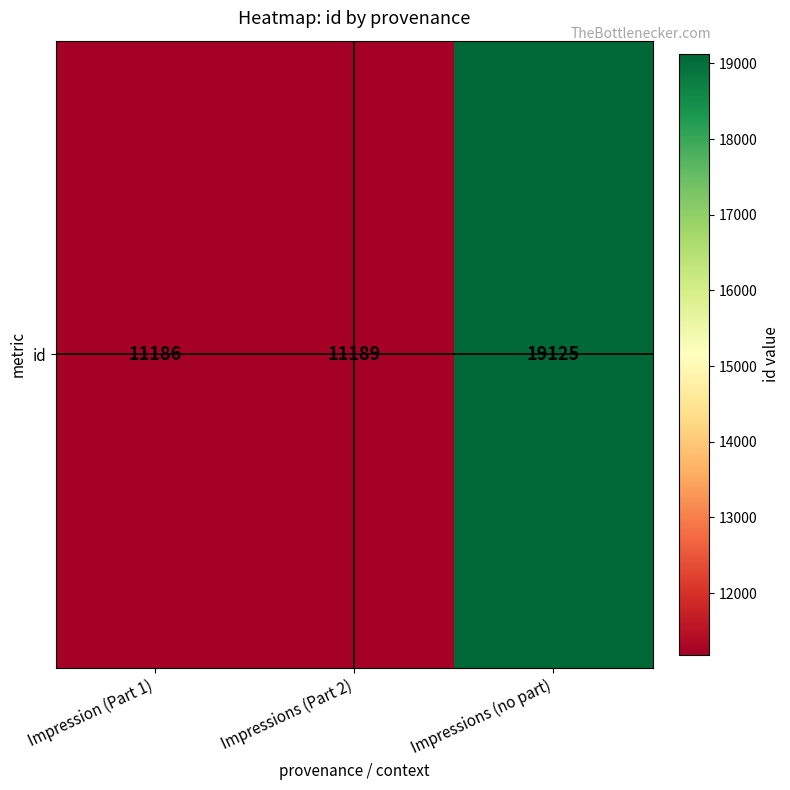

List the labels in order of value, smallest first.

Impression (Part 1), Impressions (Part 2), Impressions (no part)